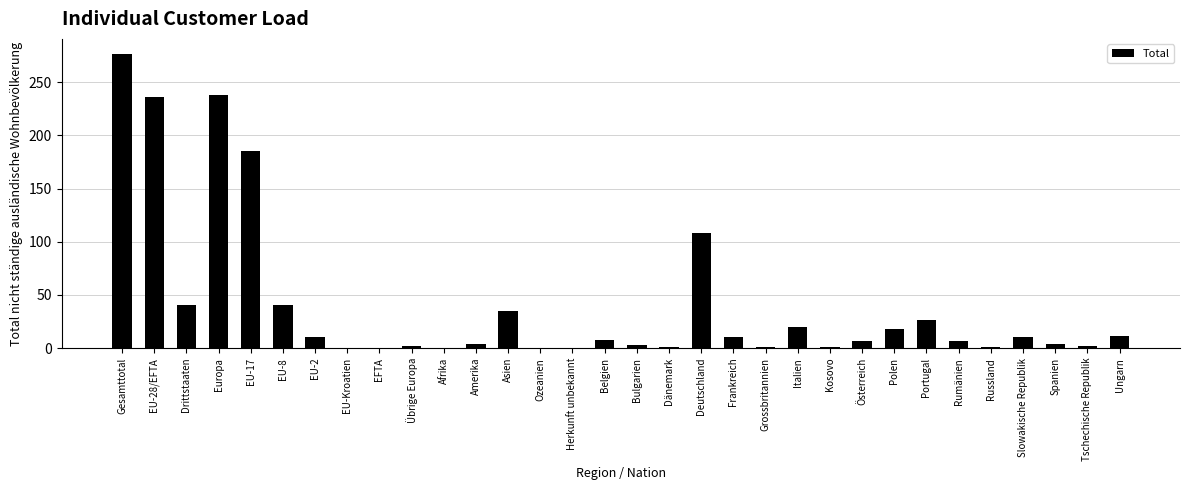

What is the greatest value displayed?

277